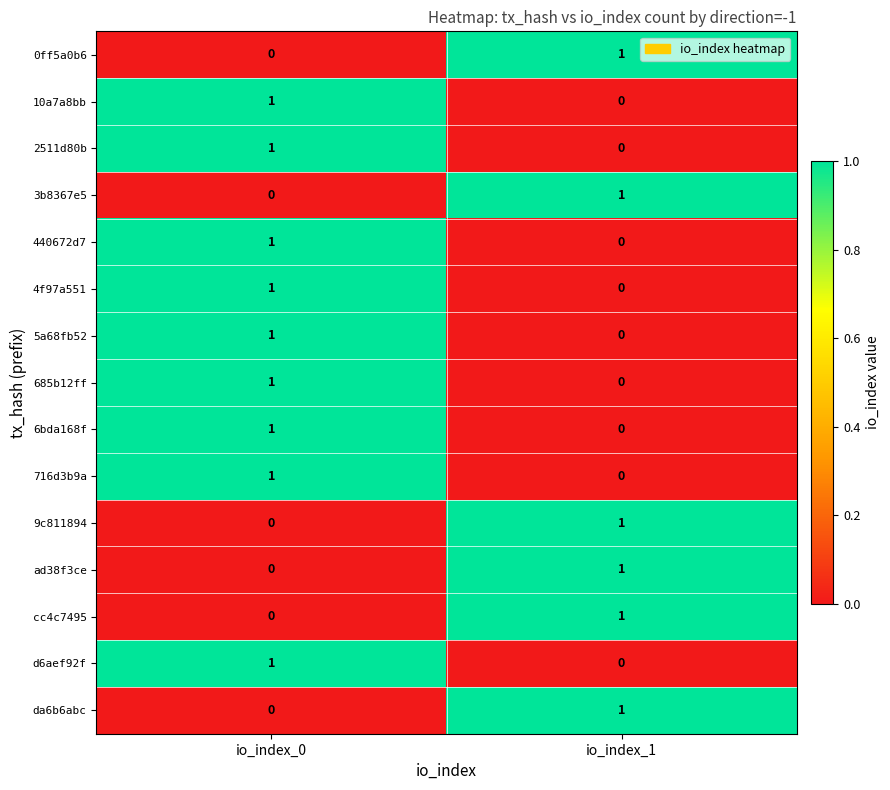

Where is 4f97a551 nearest to the value 0?

io_index_1